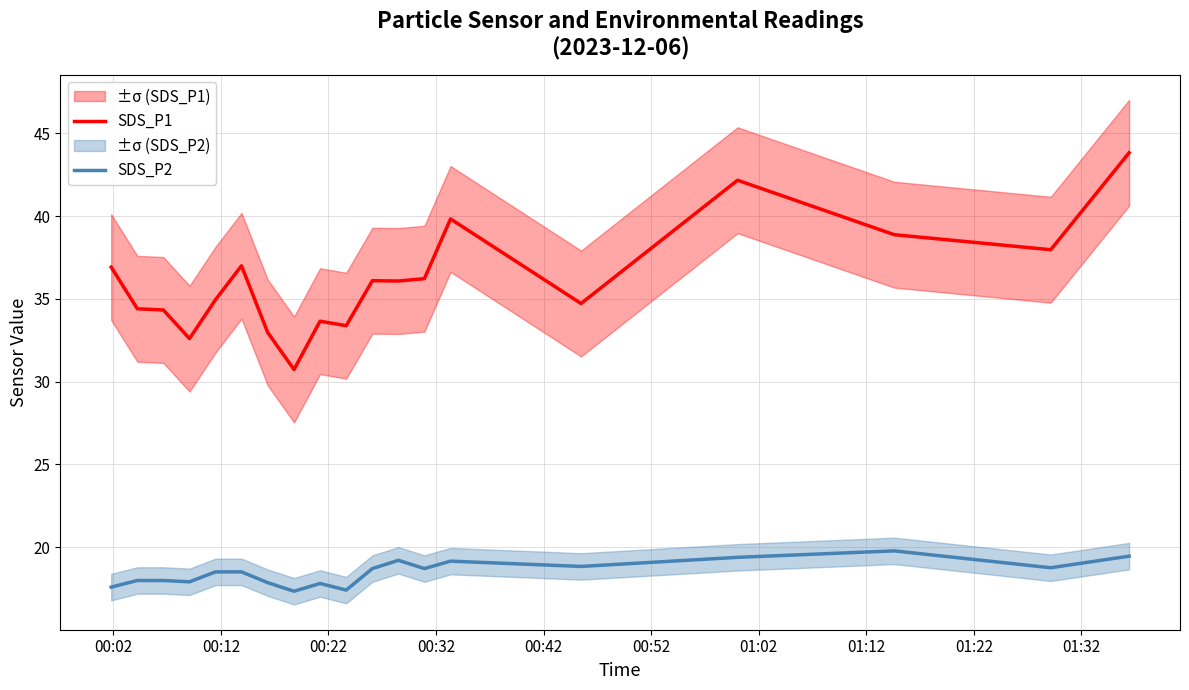

What are all the series names shown in the legend?

SDS_P1, SDS_P2